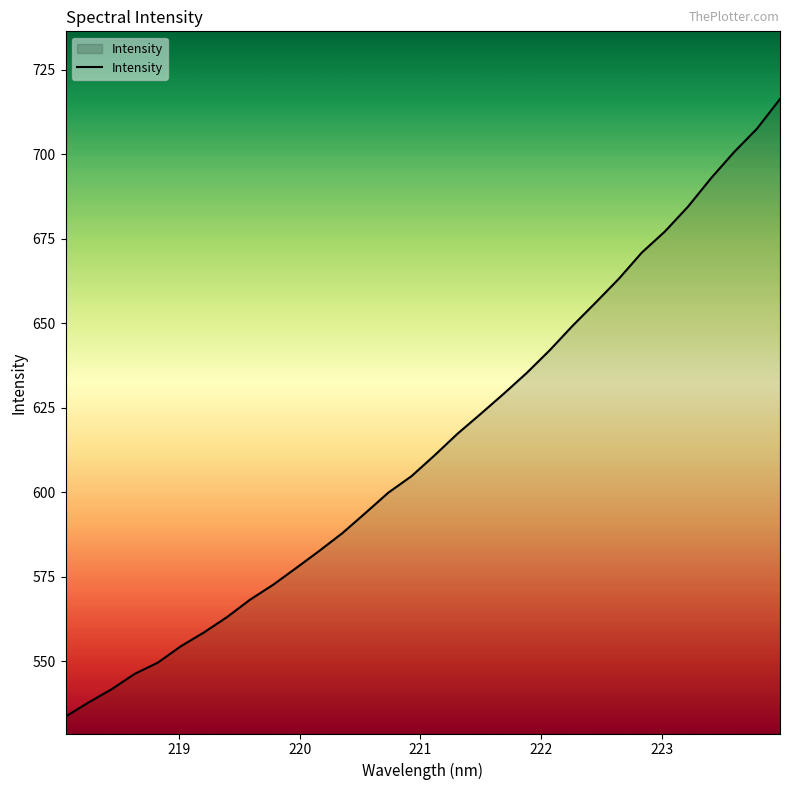

What is the greatest value displayed?

716.3